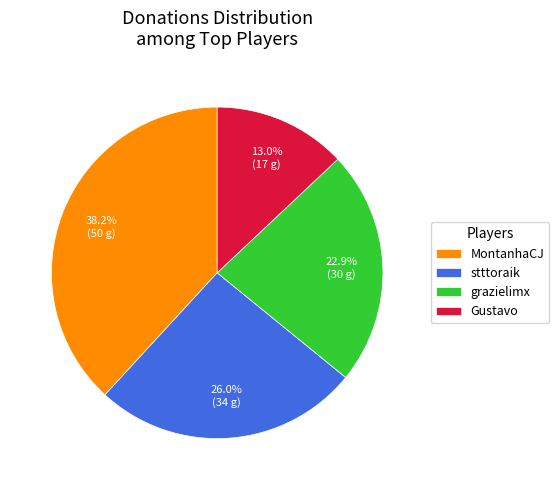

How many slices are in this pie chart?

4